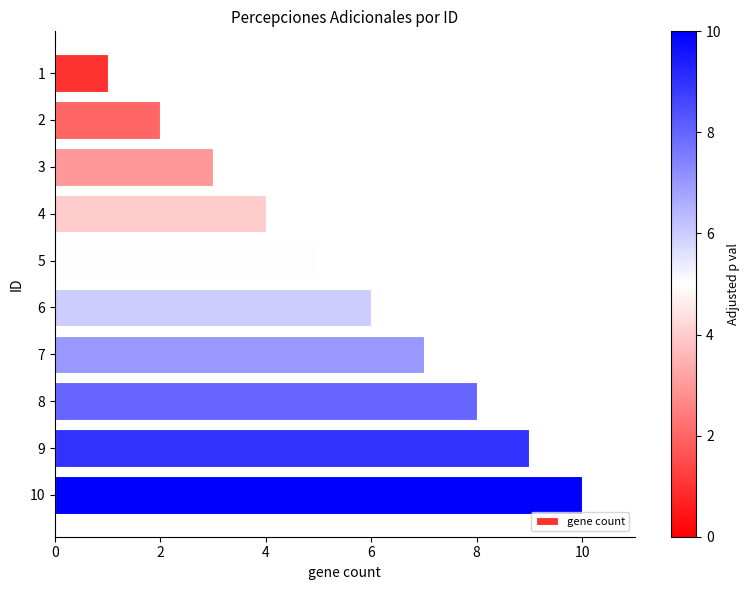

What is the change in value from 1 to 8?

+7